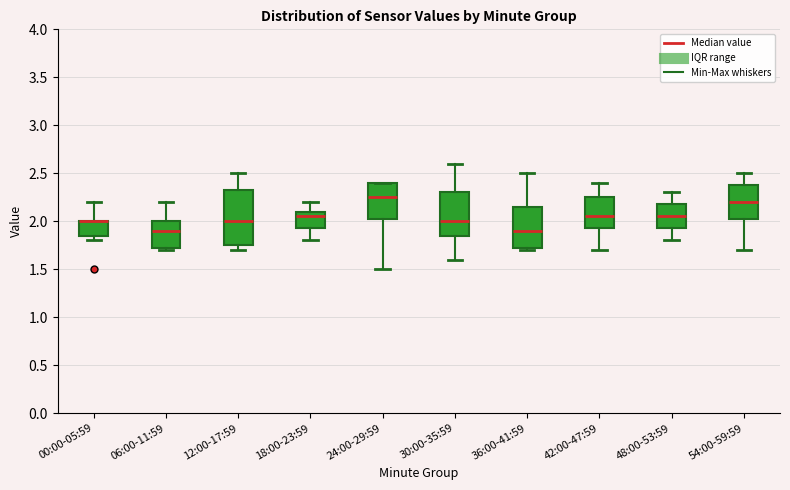

Reading left to right, transcribe this box plot: for each box, give where its median line is, the range the box spans, and where its two whiskers end, as read against the y-axis. The values are not printed on the chart, so give them approximately, as read against the axis.

00:00-05:59: median 2.00 (drawn on the box's upper edge), box 1.85 to 2.00, whiskers 1.80 to 2.20
06:00-11:59: median 1.90, box 1.75 to 2.00, whiskers 1.70 to 2.20
12:00-17:59: median 2.00, box 1.75 to 2.35, whiskers 1.70 to 2.50
18:00-23:59: median 2.05, box 1.95 to 2.10, whiskers 1.80 to 2.20
24:00-29:59: median 2.25, box 2.05 to 2.40, whiskers 1.50 to 2.40
30:00-35:59: median 2.00, box 1.85 to 2.30, whiskers 1.60 to 2.60
36:00-41:59: median 1.90, box 1.75 to 2.15, whiskers 1.70 to 2.50
42:00-47:59: median 2.05, box 1.95 to 2.25, whiskers 1.70 to 2.40
48:00-53:59: median 2.05, box 1.95 to 2.20, whiskers 1.80 to 2.30
54:00-59:59: median 2.20, box 2.05 to 2.40, whiskers 1.70 to 2.50